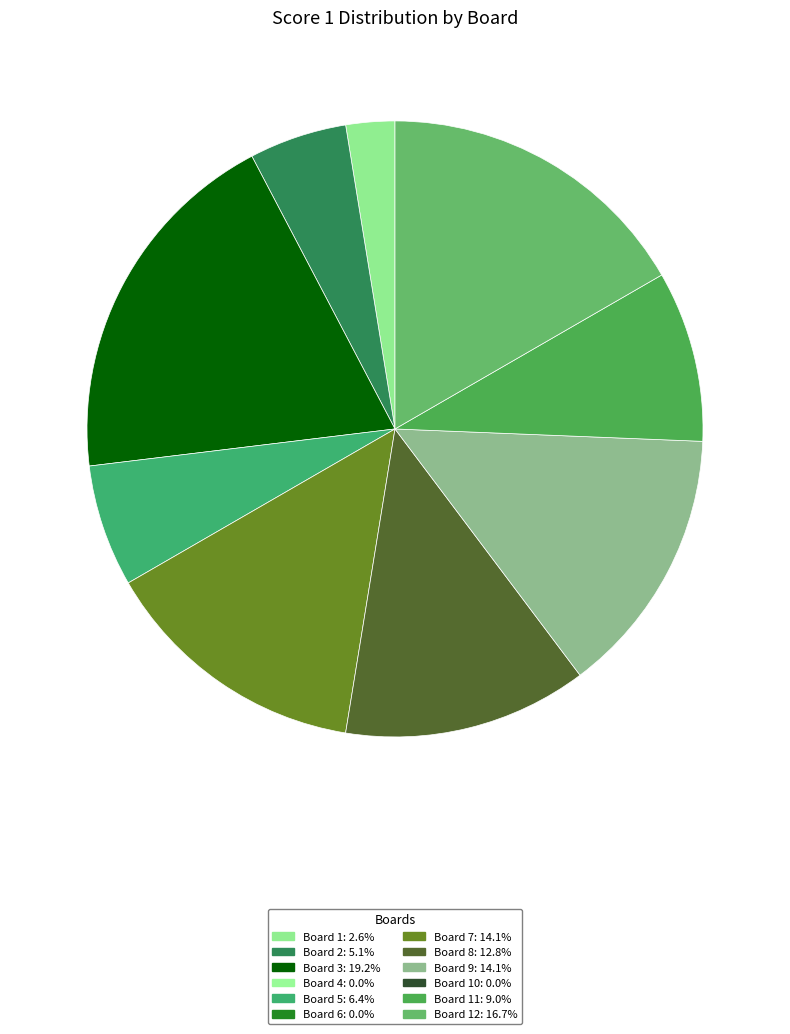

Is there any slice that represents more than half of the pie?

No